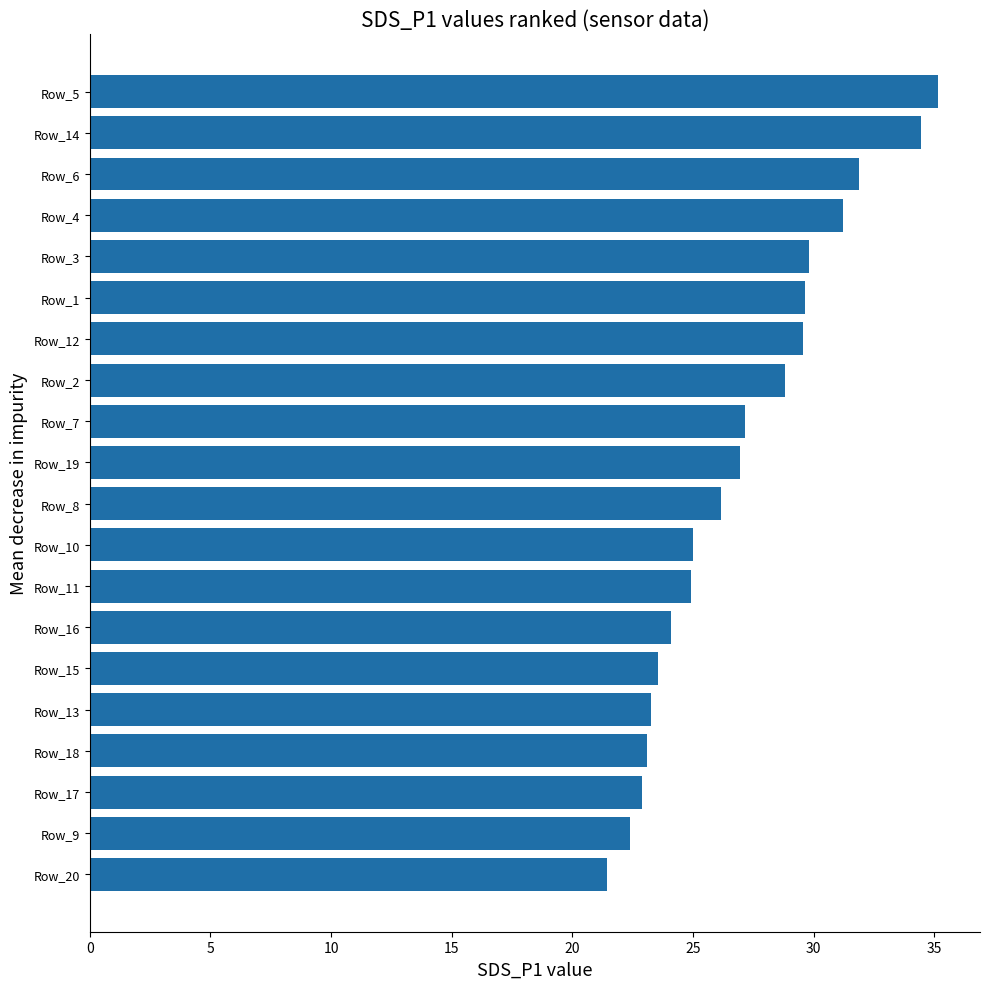

What is the label of the 1st bar from the top?

Row_5